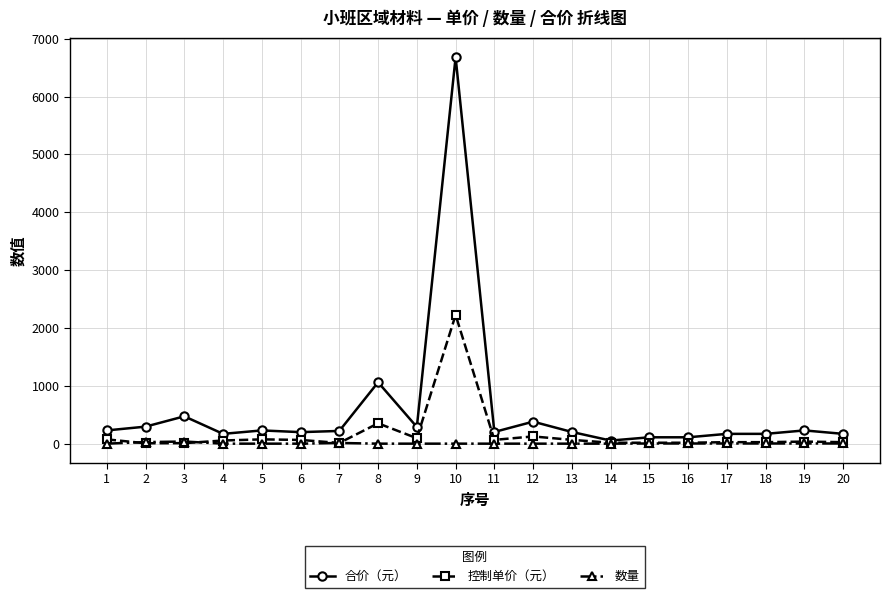

At how many categories does at least one series exceed 4323?

1